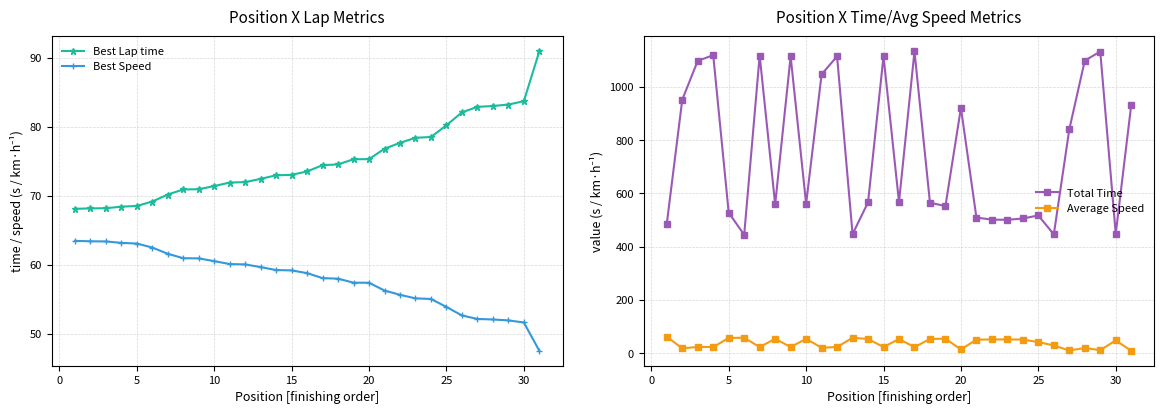

True or false: Total Time has more than 0 points higher than both neighbors.

True